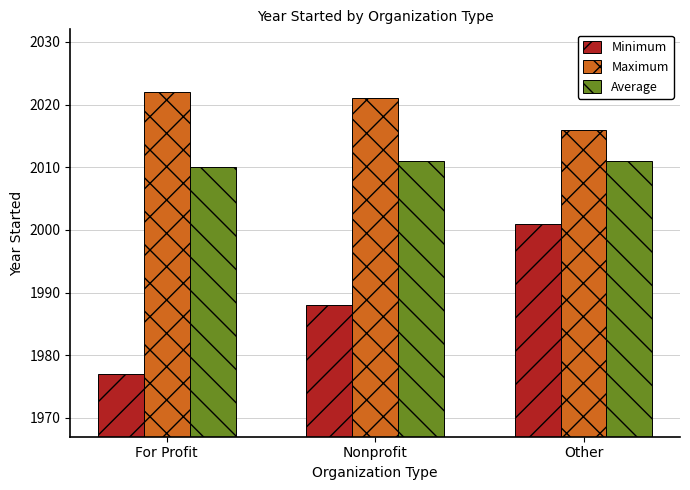

At Other, list the series in order from largest to smallest.

Maximum, Average, Minimum